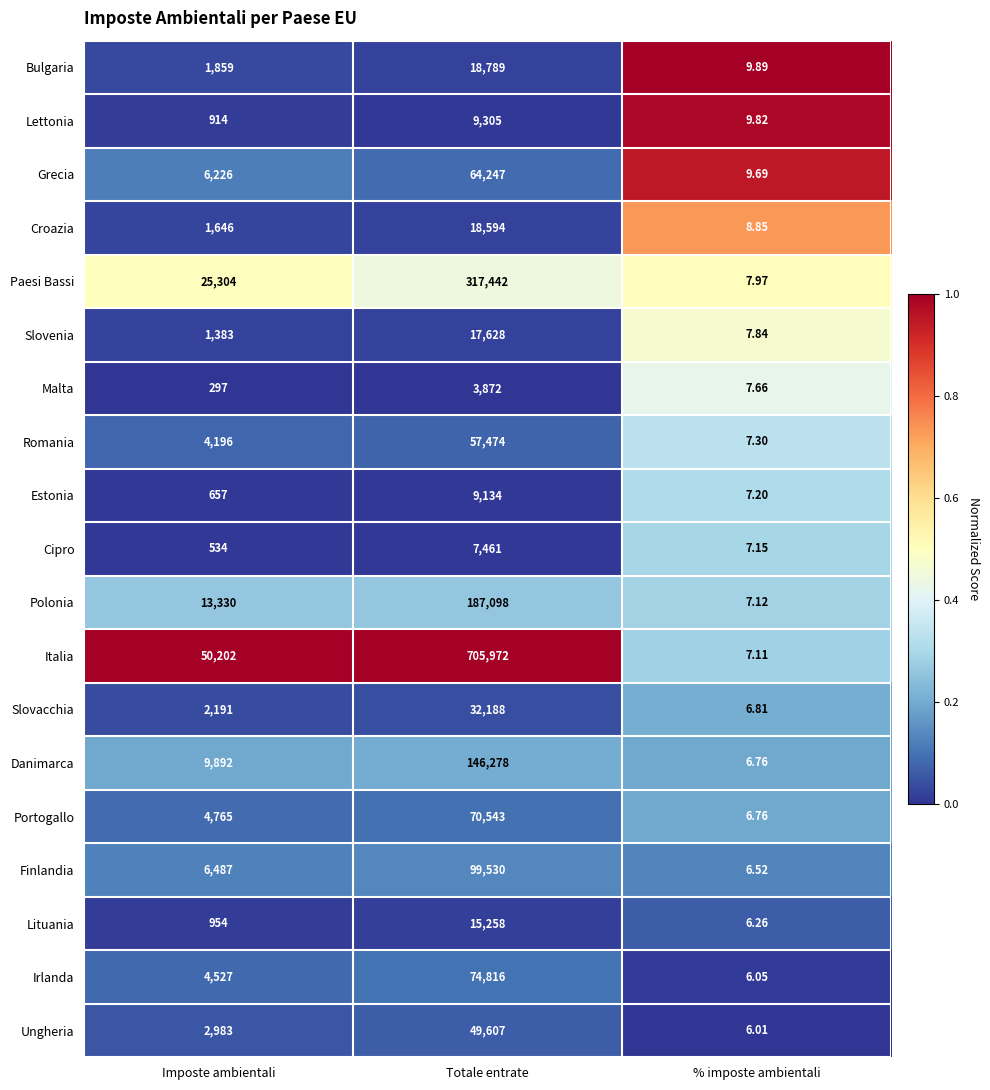

Between Imposte ambientali and Totale entrate, which series saw the biggest shift?

Italia